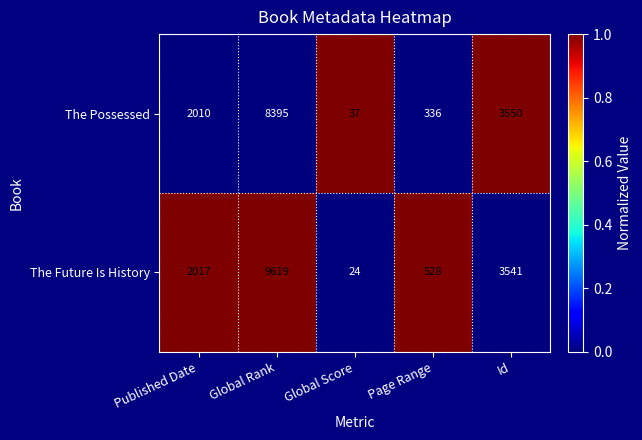

Which category has the lowest value in the The Possessed series?

Global Score